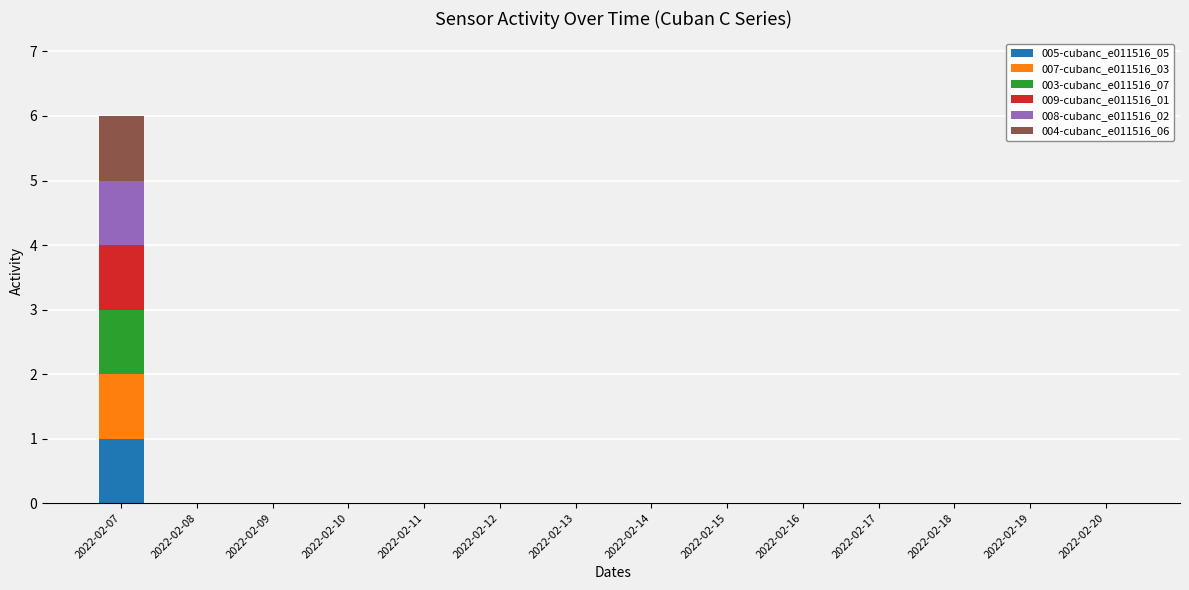

At which category is the sum across all series the highest?

2022-02-07